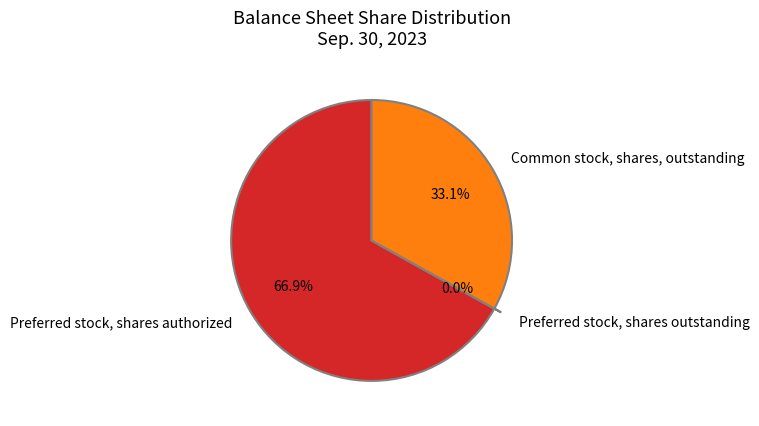

To the nearest percent, what is the average slice percentage?

33%